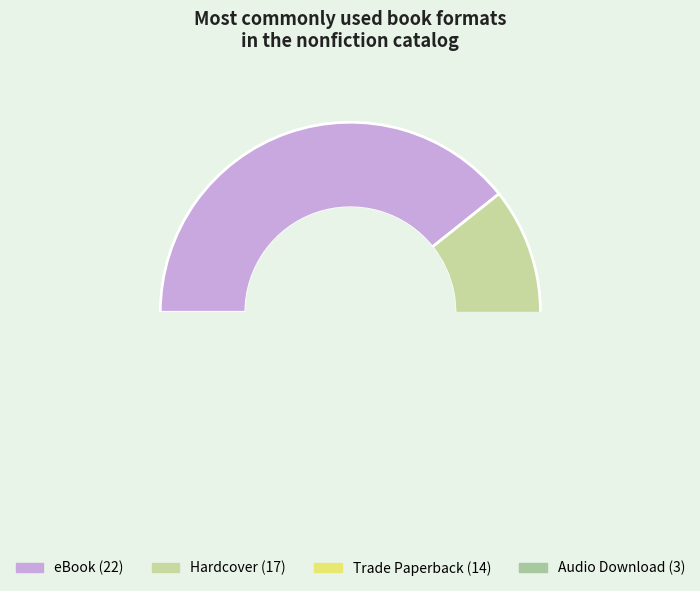

Which category has the smallest portion of the pie?

Audio Download